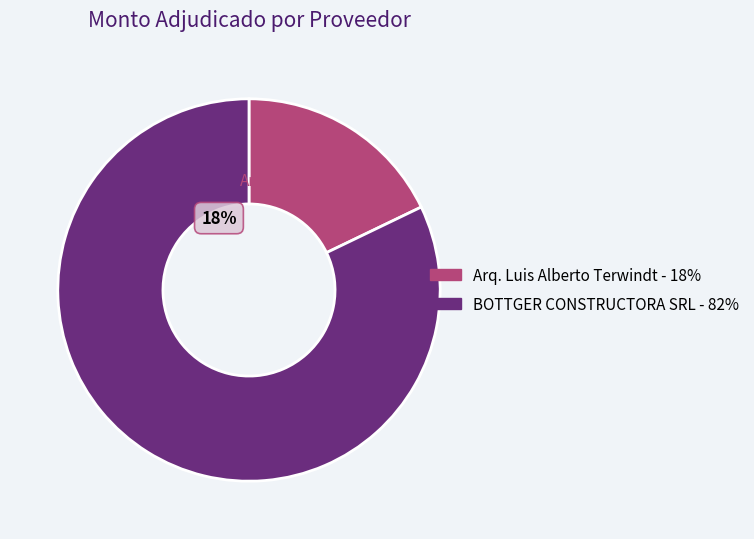

Which slice is the largest?

BOTTGER CONSTRUCTORA SRL